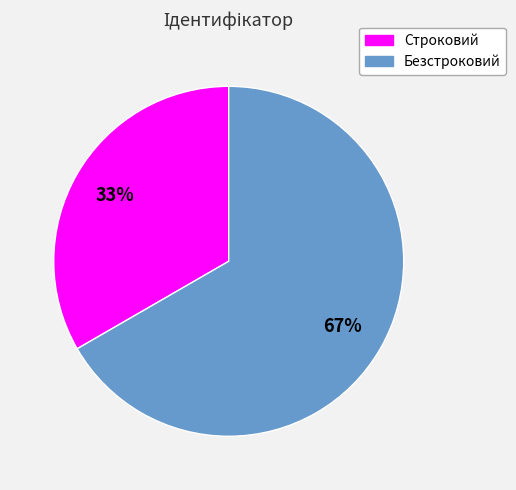

True or false: Строковий accounts for 21% of the total.

False